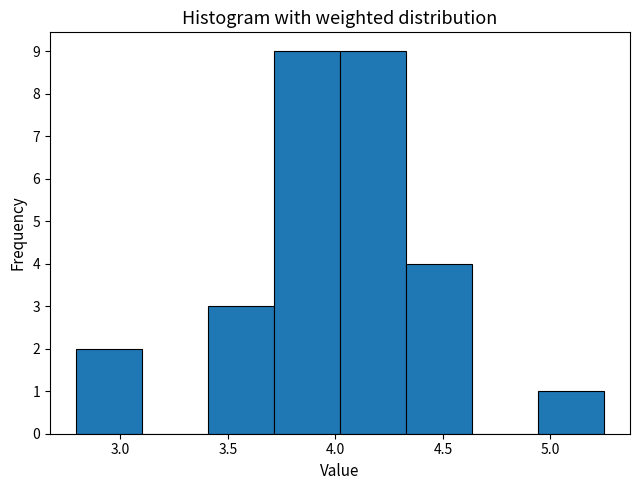

Reading left to right, list every bar in this chart as the range it spans on the x-axis followed by its height. Neither the bar edges nor the heights are printed on the chart, so give them approximately, as read against the axes.

2.80 to 3.10: 2
3.10 to 3.40: 0
3.40 to 3.70: 3
3.70 to 4.00: 9
4.00 to 4.35: 9
4.35 to 4.65: 4
4.65 to 4.95: 0
4.95 to 5.25: 1